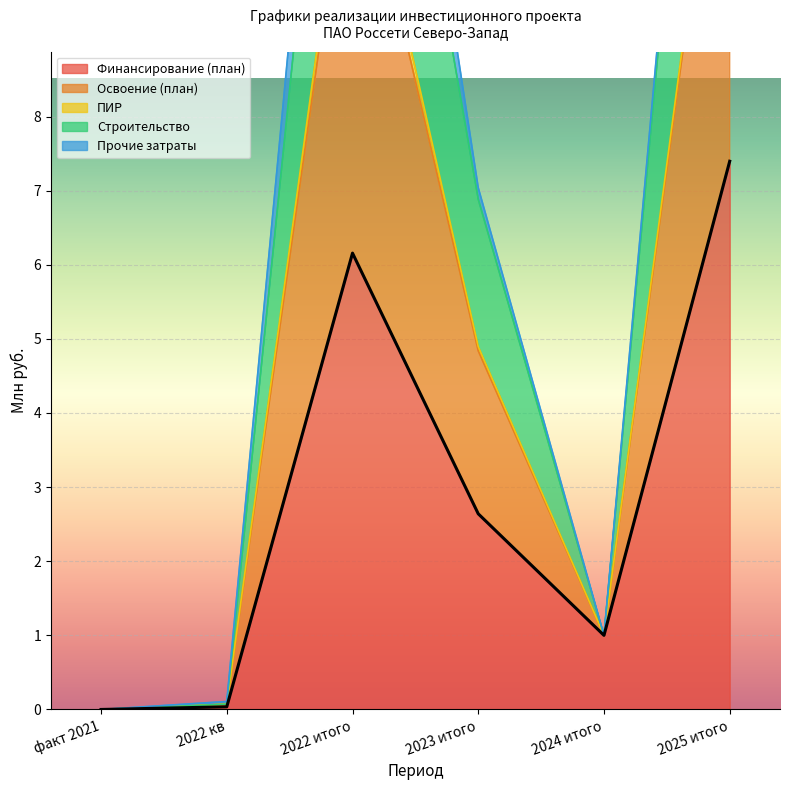

True or false: Освоение (план) and Строительство cross at least once.

False